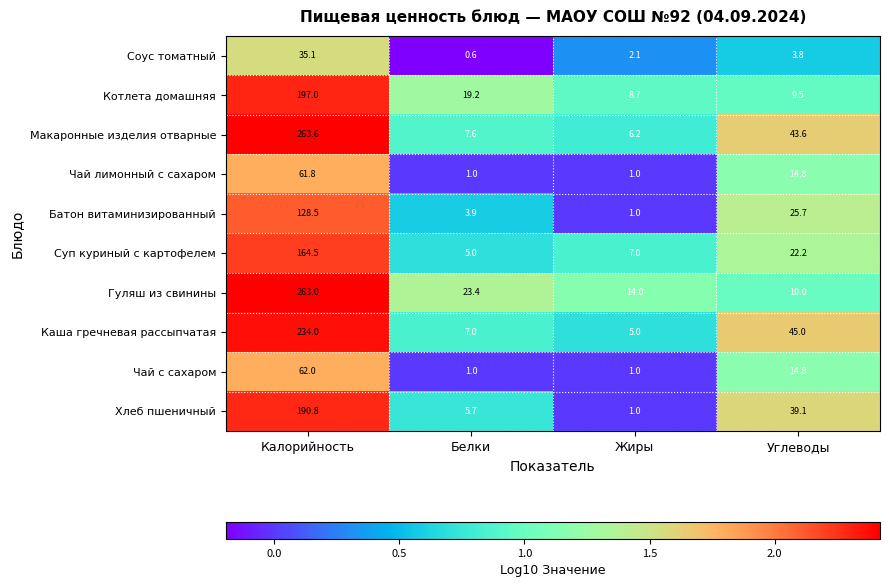

The Гуляш из свинины series shows 406.8 at Калорийность. True or false?

False